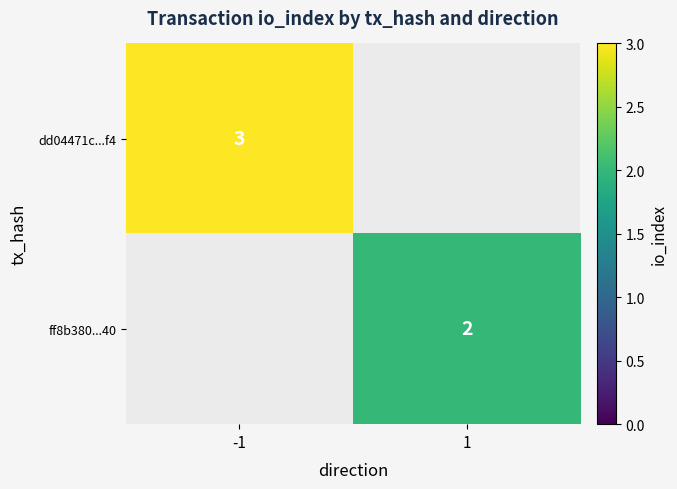

The value of dd04471c...f4 at -1 is 3. True or false?

True